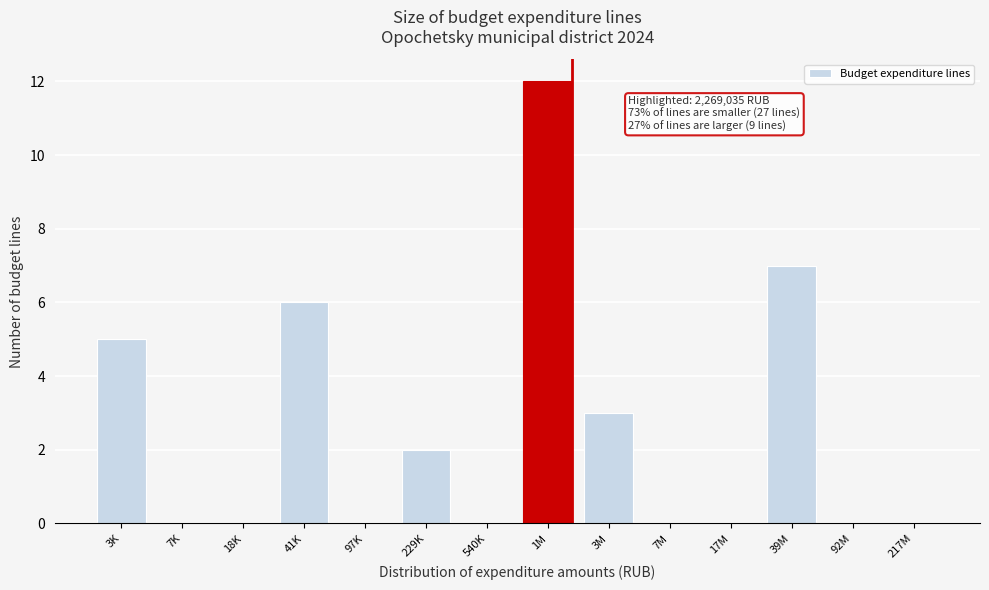

Reading left to right, list all the values displayed in this chart.

3K=5	7K=0	18K=0	41K=6	97K=0	229K=2	540K=0	1M=12	3M=3	7M=0	17M=0	39M=7	92M=0	217M=0